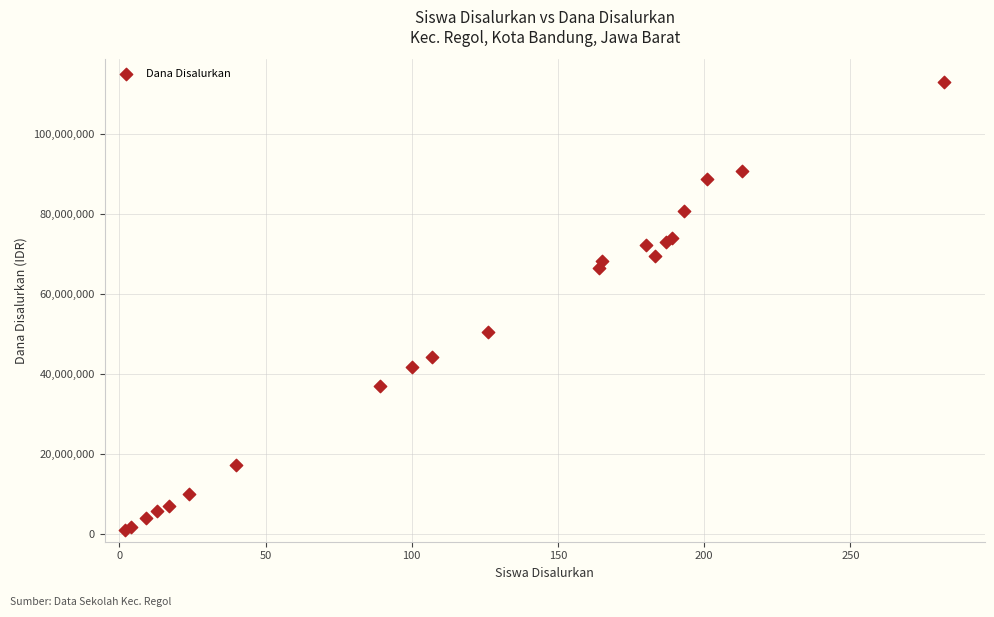

What Y value in the scatter plot is closest to 57037500?

50400000